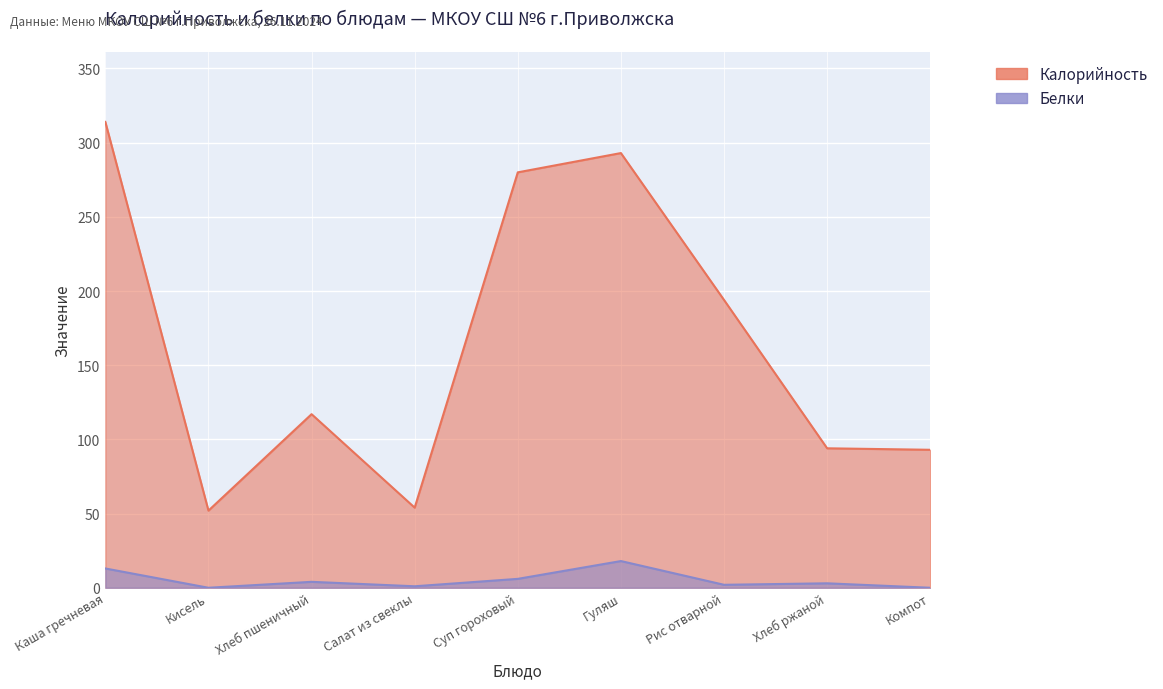

Rank the series by their maximum value, from lowest to highest.

Белки, Калорийность